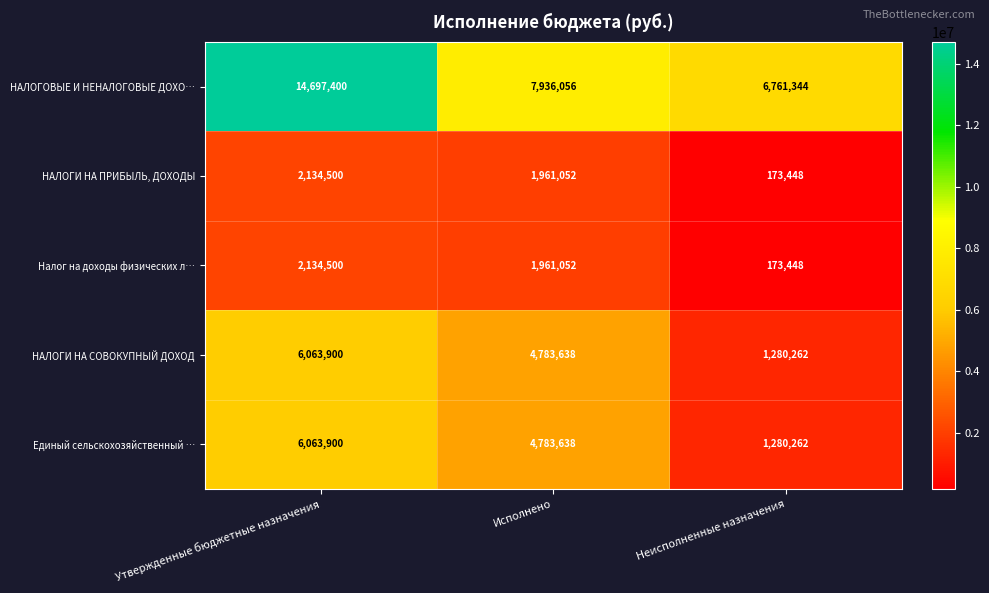

What is the spread (max minus min) of values at Утвержденные бюджетные назначения?

12562900